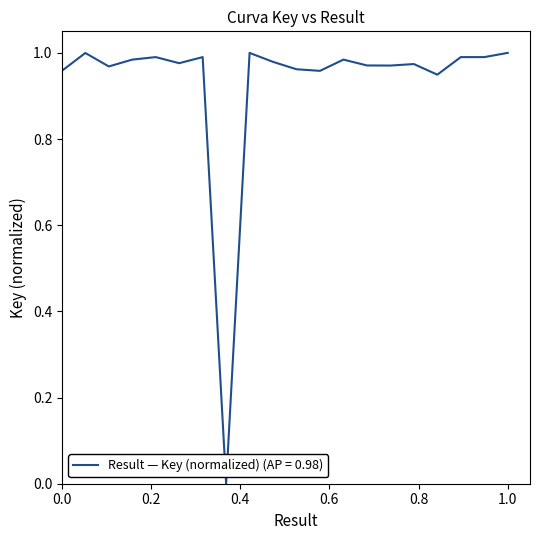

What is the difference between the second highest and minimum values?

1.0